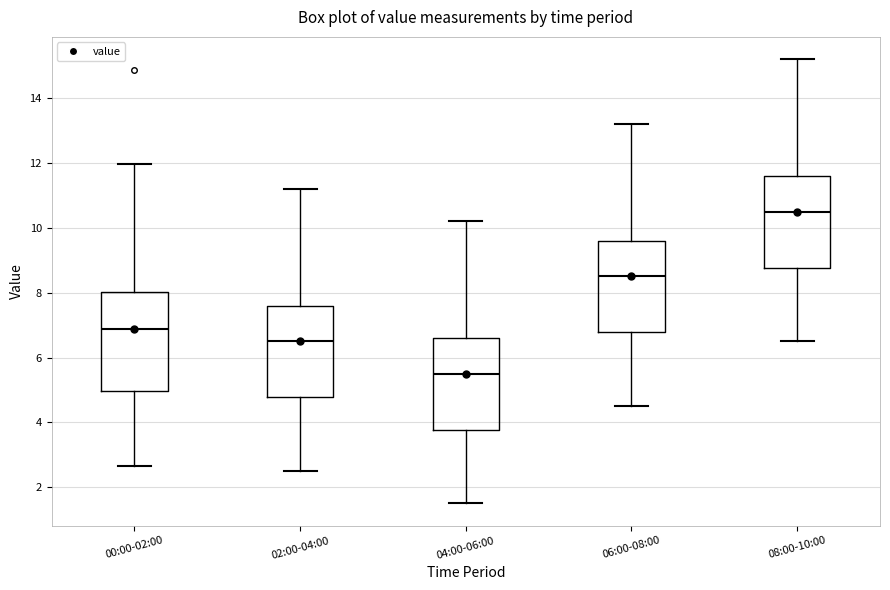

Which box's median line is the highest?

08:00-10:00